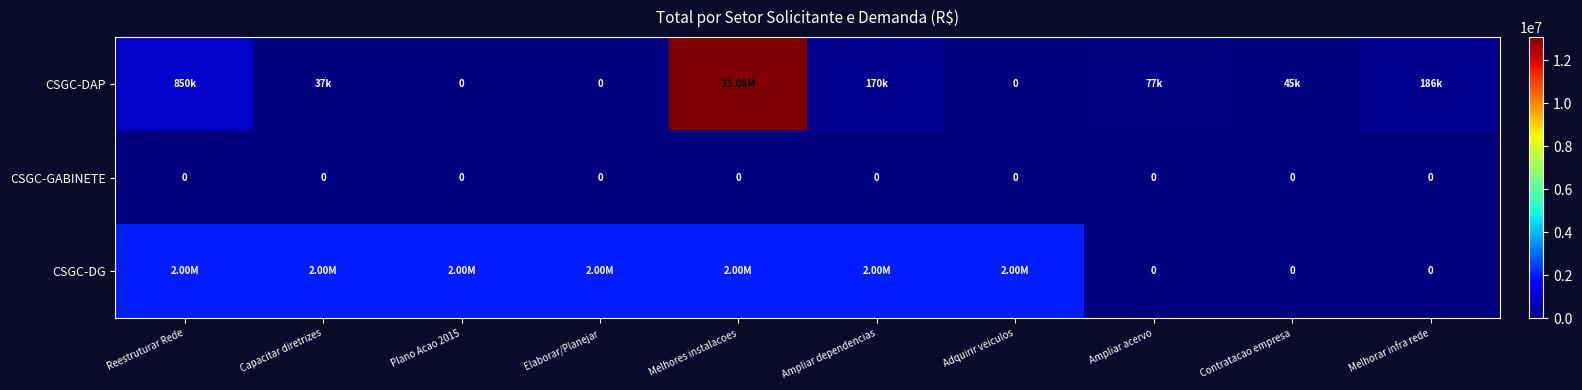

Which series has the widest spread of values?

CSGC-DAP